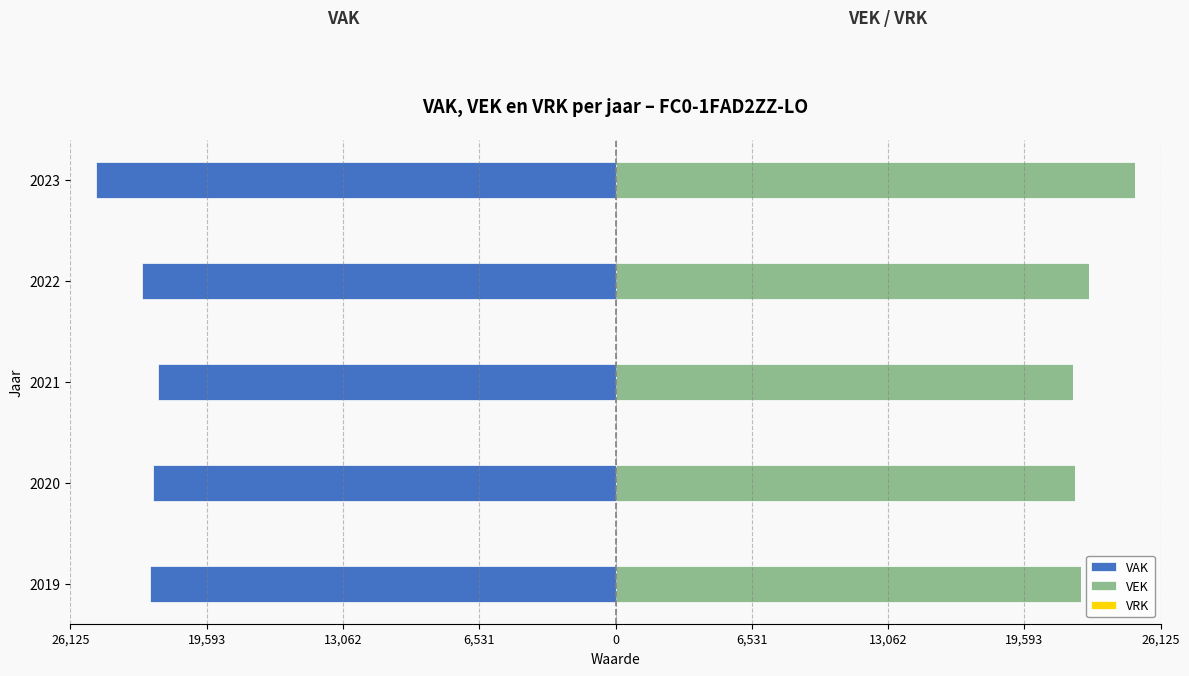

What is the value of the VAK bar at the 1st from the left?

-22307.0